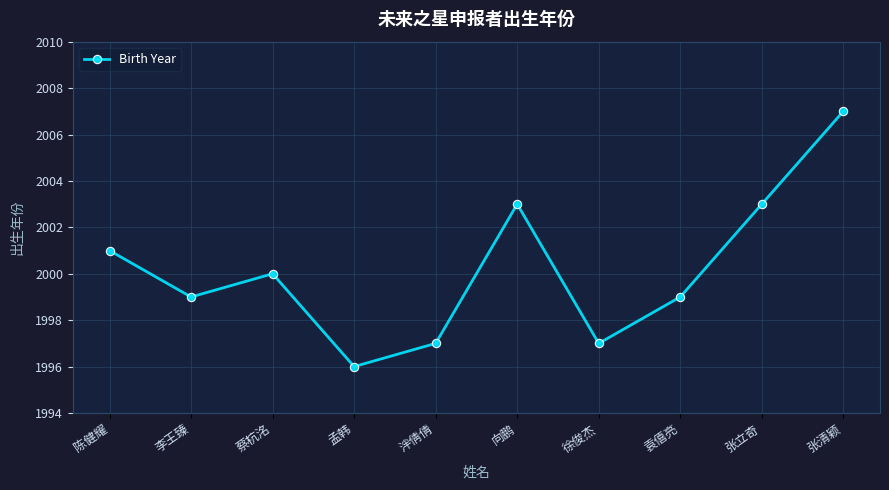

Count the number of data series in this chart.

1